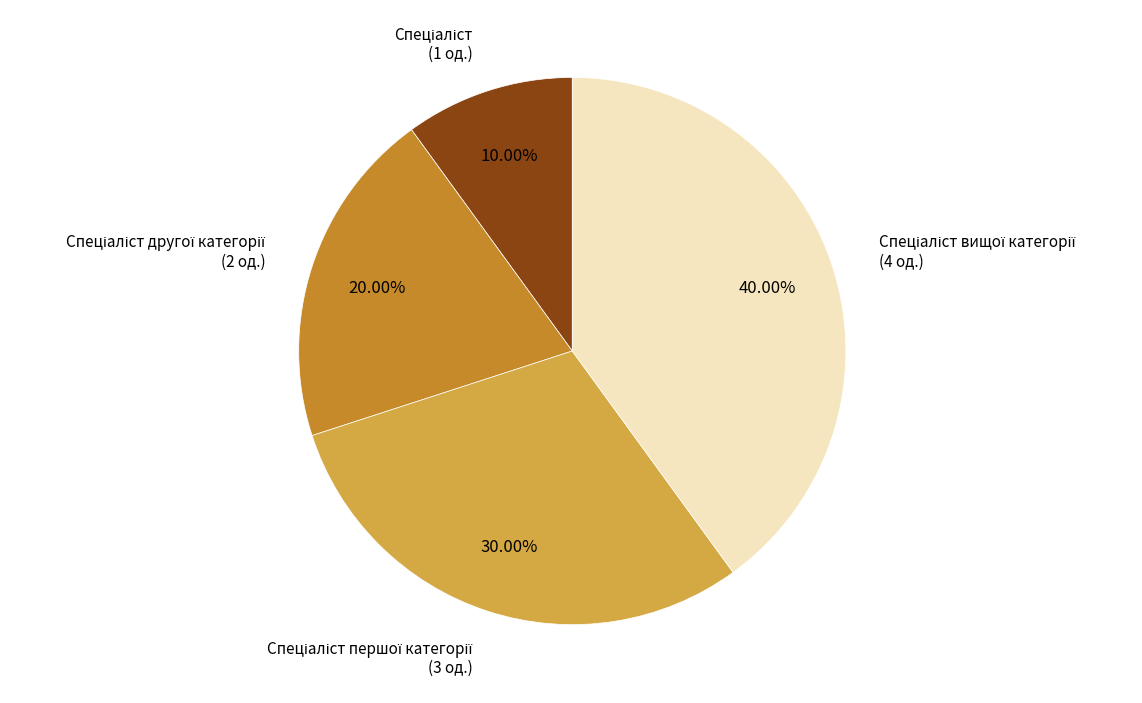

To the nearest percent, what is the average slice percentage?

25%